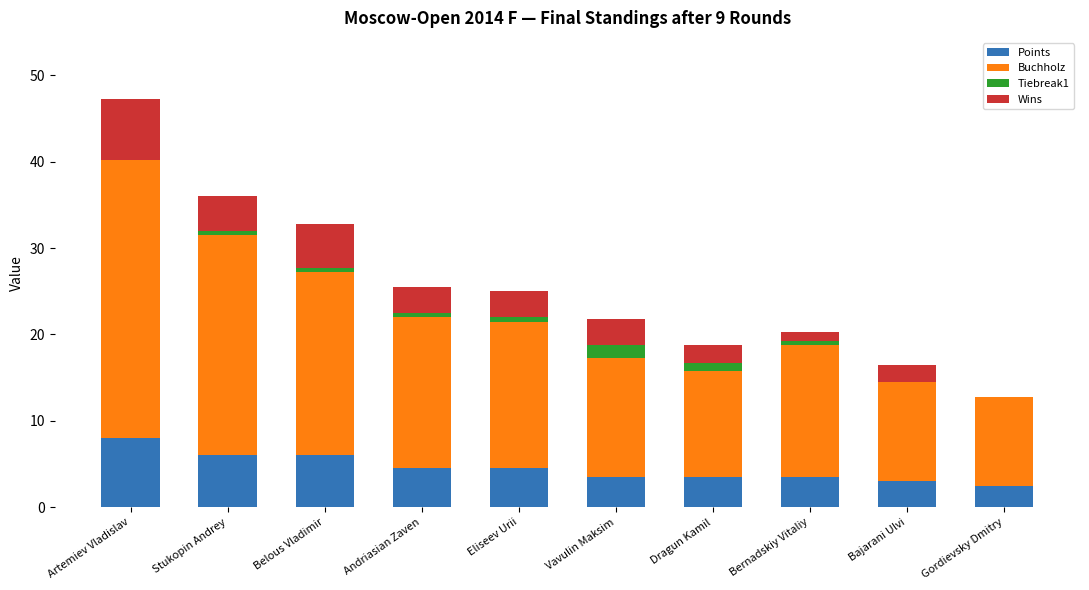

The Points series shows 3.2 at Belous Vladimir. True or false?

False